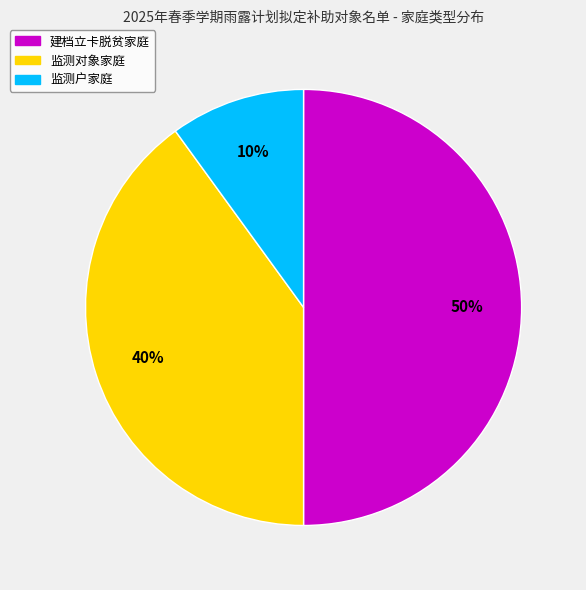

Rank the categories by value from lowest to highest.

监测户家庭, 监测对象家庭, 建档立卡脱贫家庭